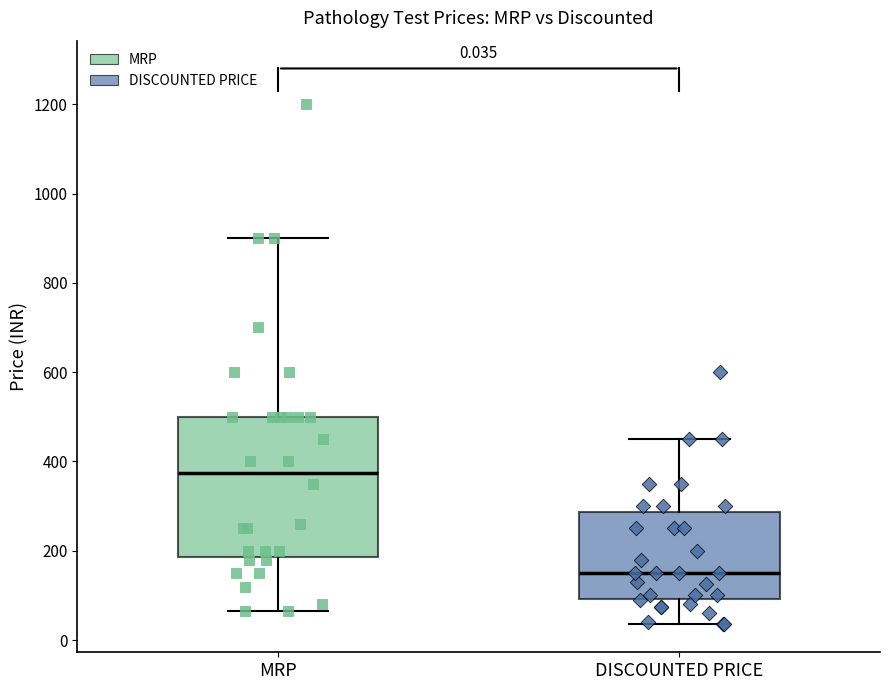

Which box has the lowest median line?

DISCOUNTED PRICE